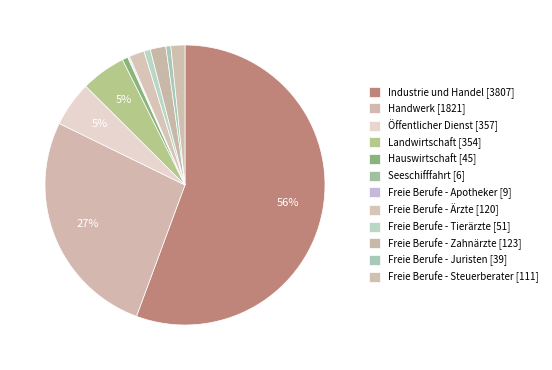

Is it true that Freie Berufe - Juristen is 1% of the pie?

True